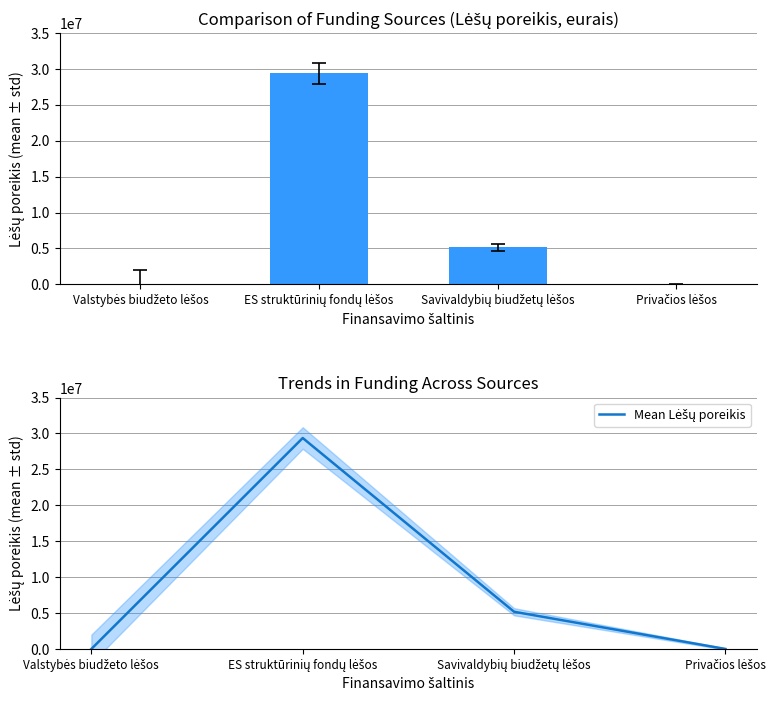

Which series has the widest spread of values?

Lėšų poreikis